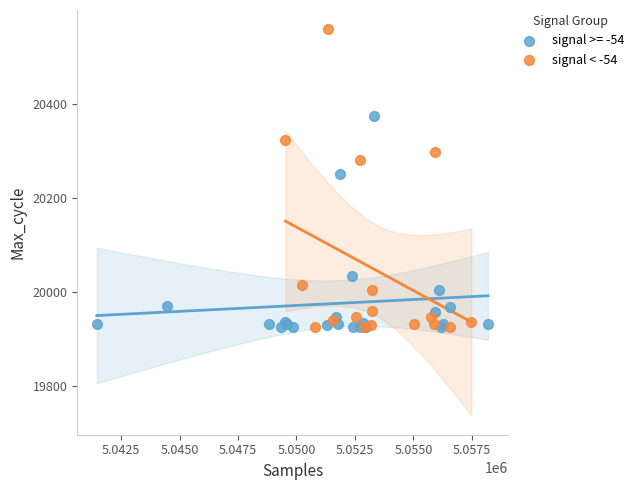

Which series reaches the maximum Y coordinate?

signal < -54